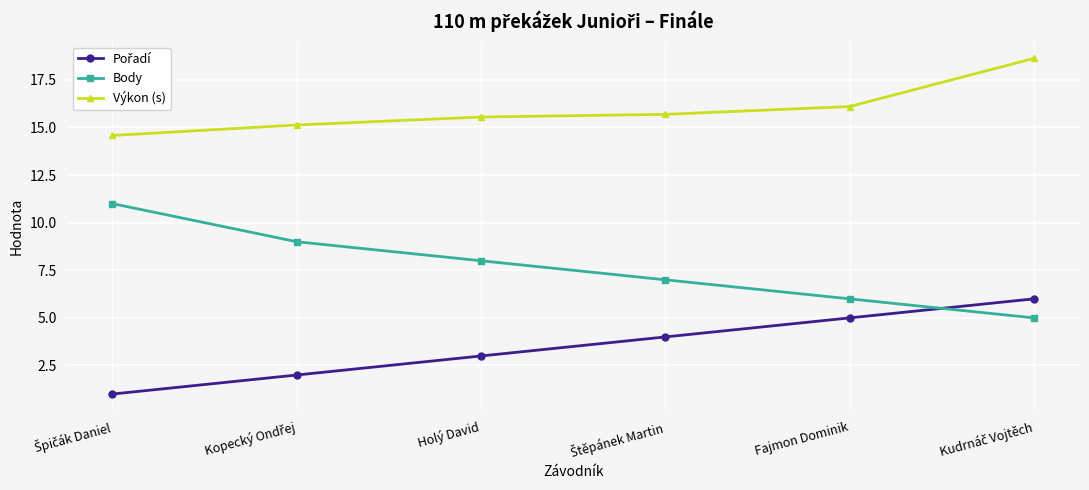

What is the value of the Body point at the 3rd from the left?

8.0